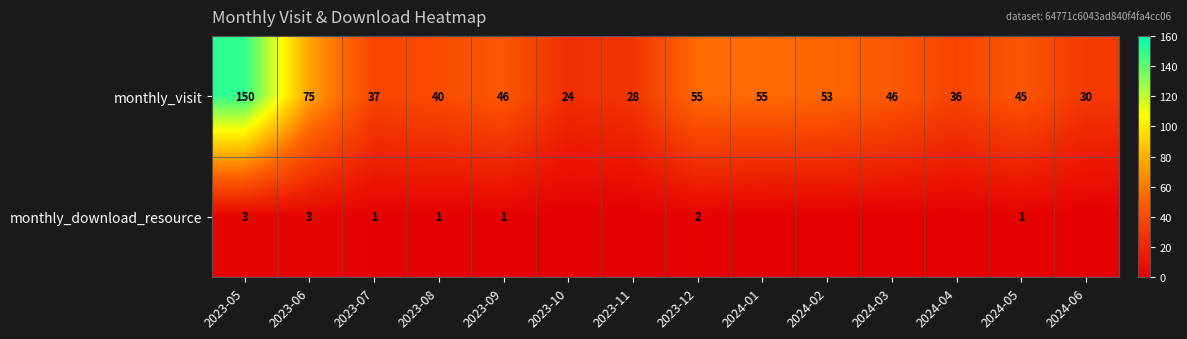

Which category has the lowest value across all series?

2023-10